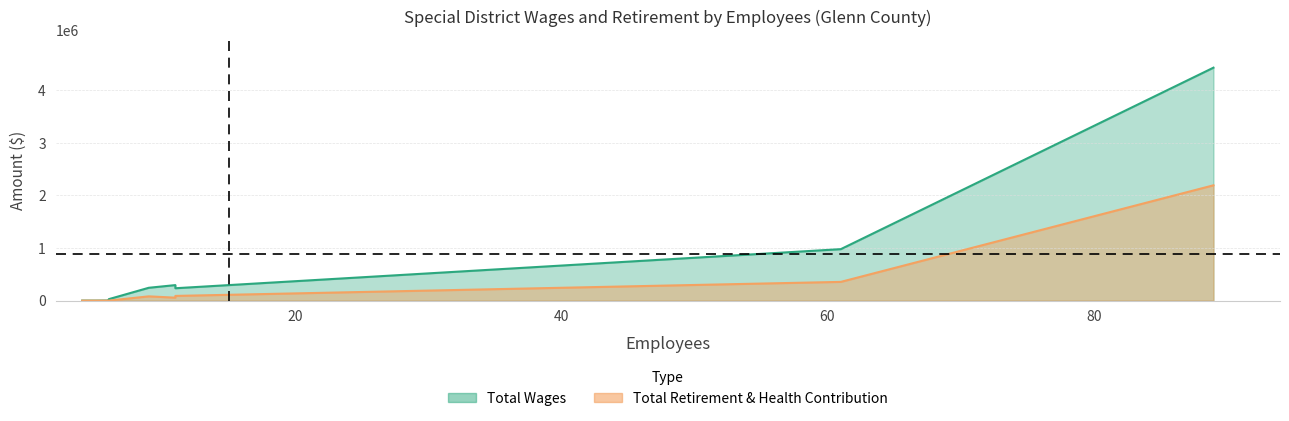

What is the difference between the maximum and second lowest values in the Total Retirement & Health Contribution series?

2192721